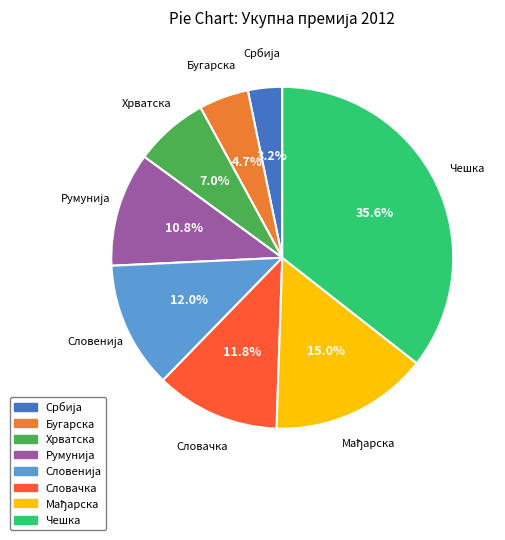

Is the sum of Словачка and Бугарска greater than half?

No